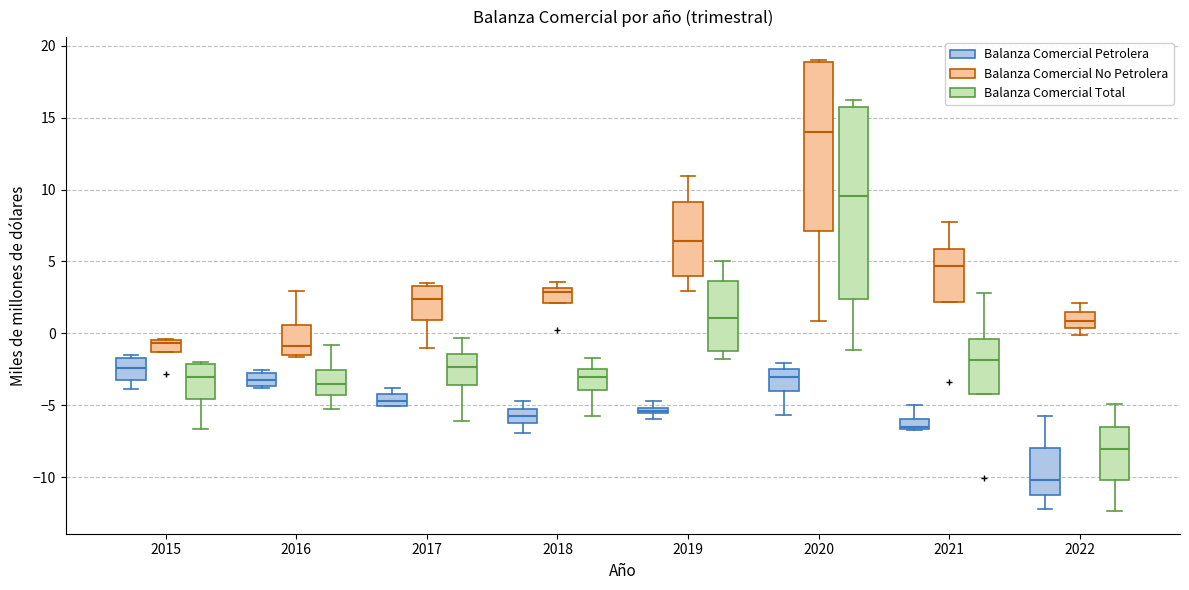

Comparing the boxes themselves (not the whiskers), which one is the tallest?

2020 (Balanza Comercial Total)